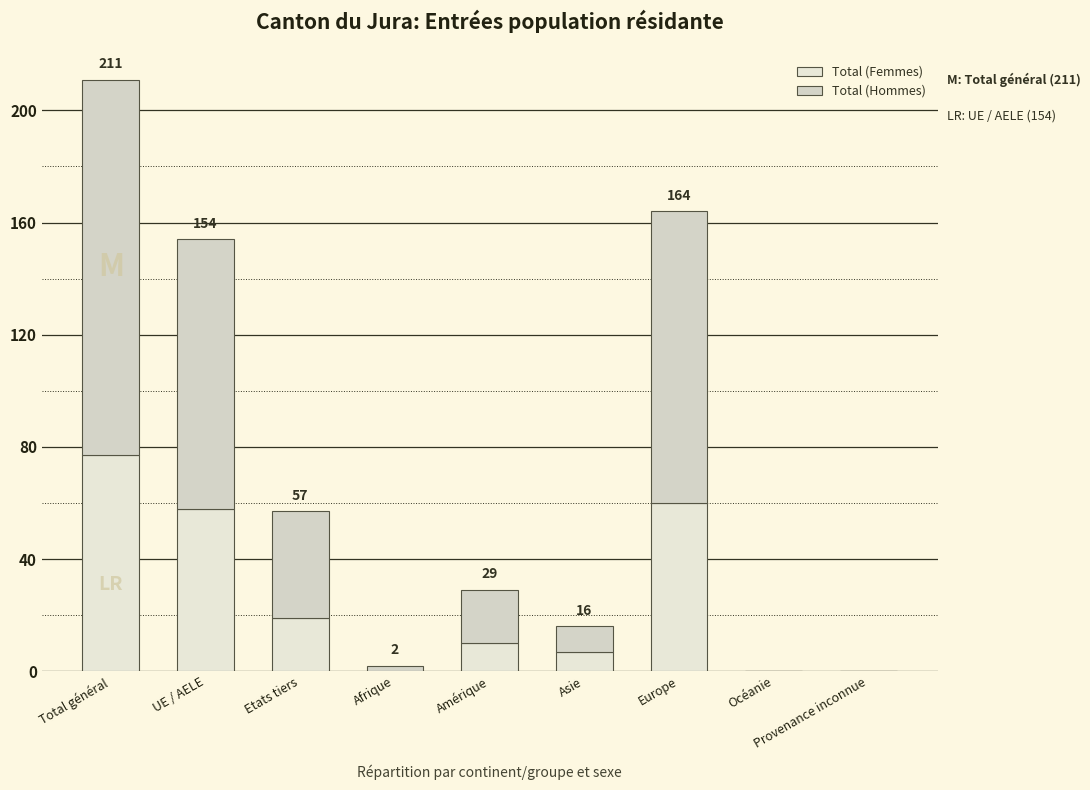

Between Provenance inconnue and Afrique, which is larger?

Provenance inconnue